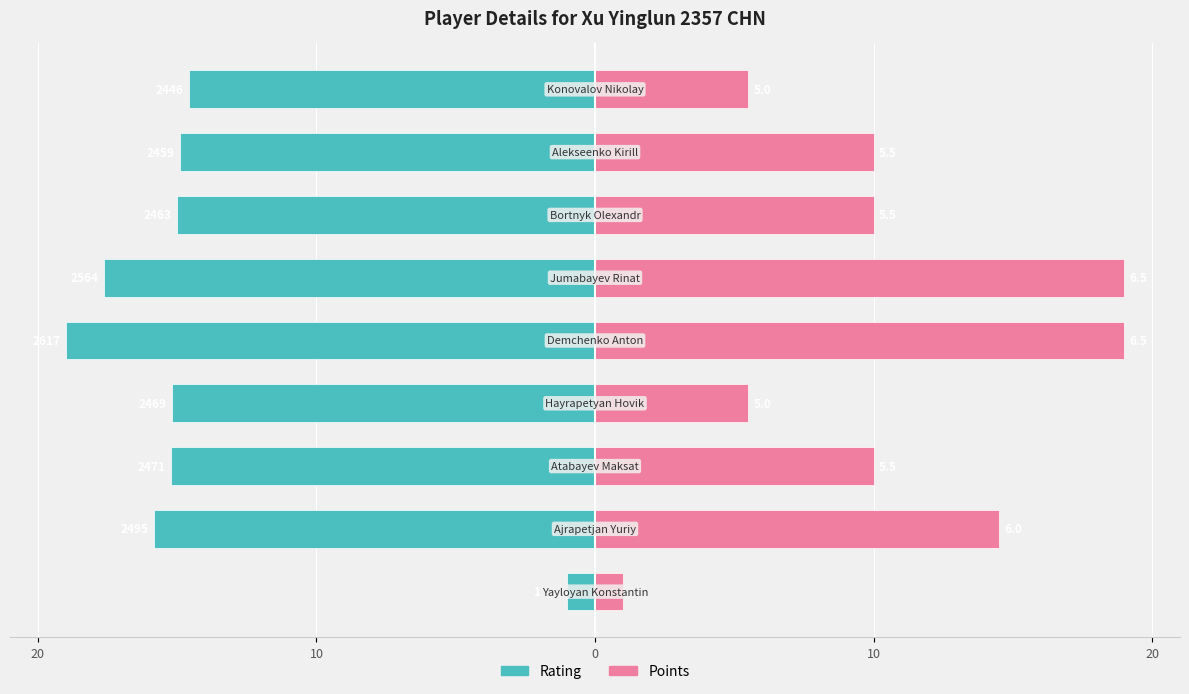

What is the difference between the second highest and second lowest values in the Points series?

13.5